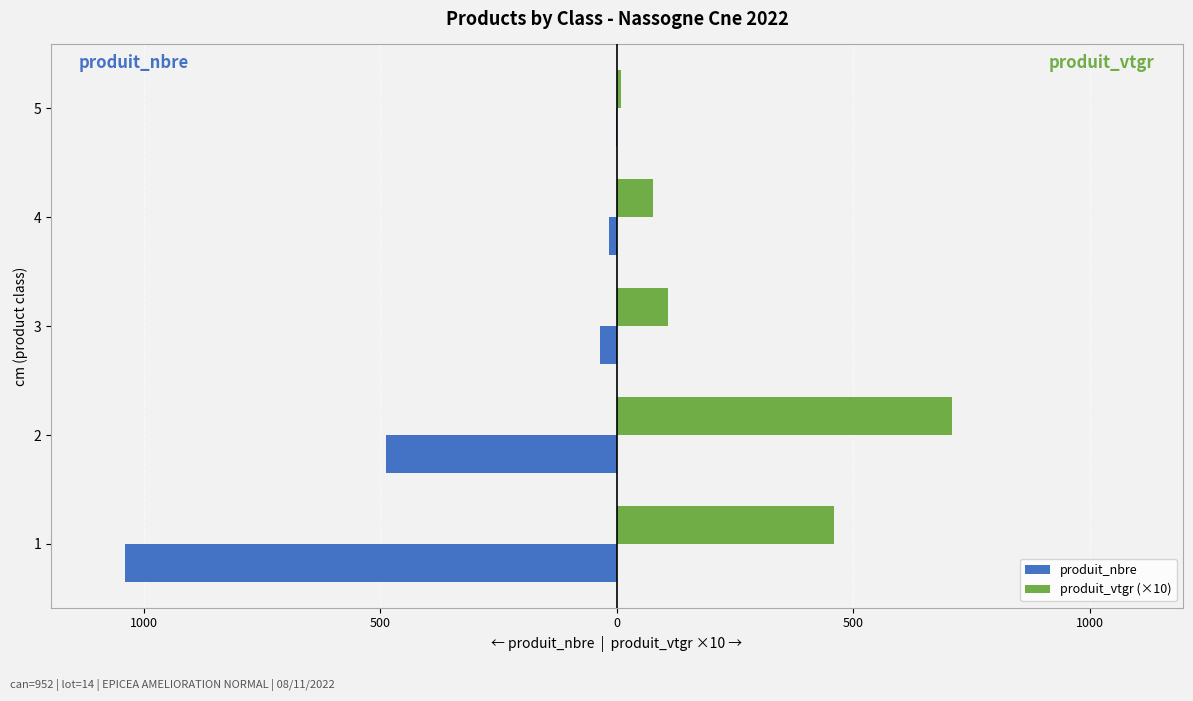

What is the lowest value of the produit_nbre series?

-1041.0